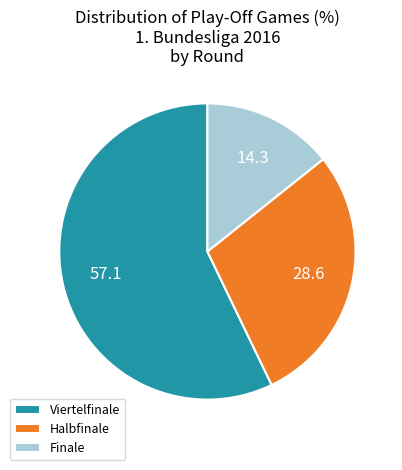

What is the ratio of the value at Halbfinale to the value at Viertelfinale?

0.5